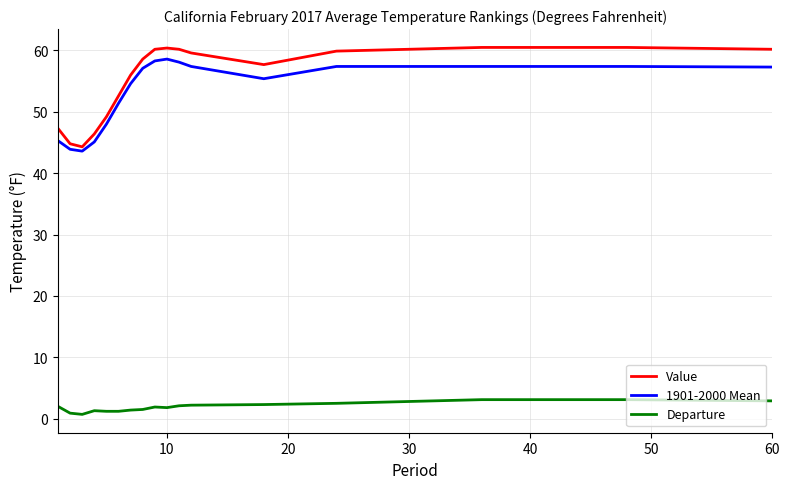

Which series has the largest range (max minus min)?

Value